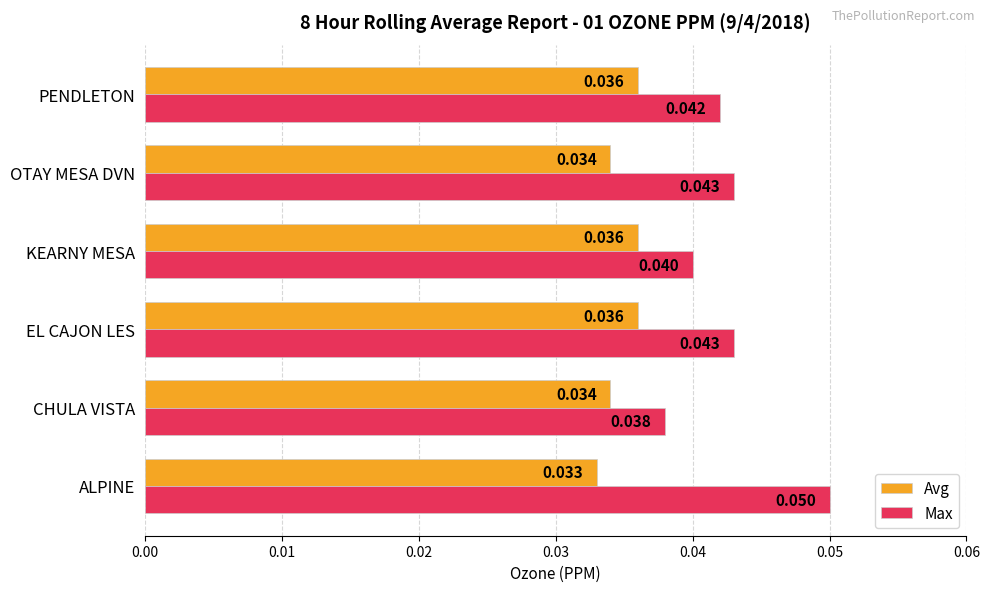

Rank the series at ALPINE from lowest to highest value.

Avg, Max